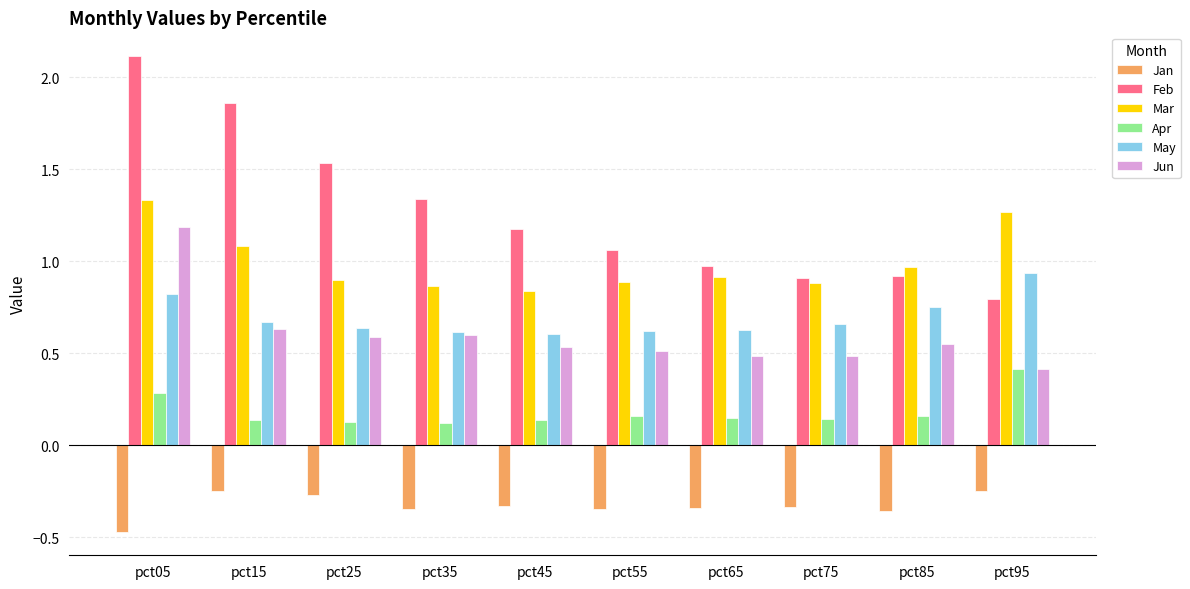

What is the maximum value shown in the chart?

2.1